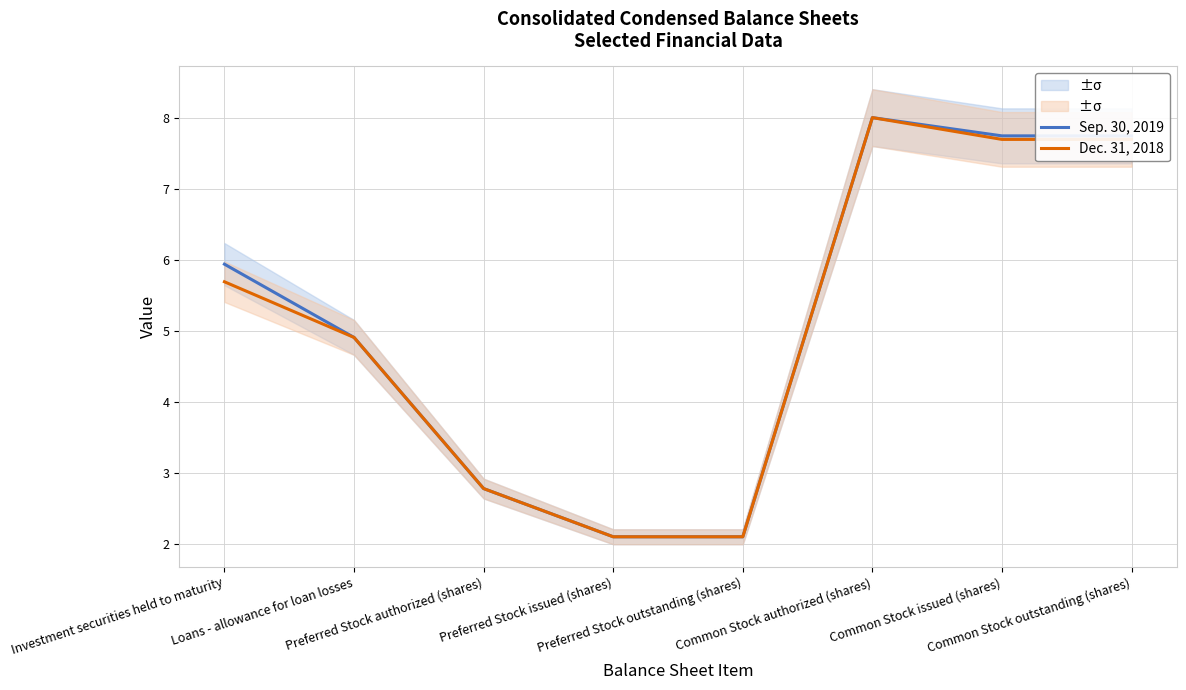

Reading left to right, list all the values displayed in this chart.

Sep. 30, 2019: Investment securities held to maturity=5.9	Loans - allowance for loan losses=4.9	Preferred Stock authorized (shares)=2.8	Preferred Stock issued (shares)=2.1	Preferred Stock outstanding (shares)=2.1	Common Stock authorized (shares)=8.0	Common Stock issued (shares)=7.7	Common Stock outstanding (shares)=7.7
Dec. 31, 2018: Investment securities held to maturity=5.7	Loans - allowance for loan losses=4.9	Preferred Stock authorized (shares)=2.8	Preferred Stock issued (shares)=2.1	Preferred Stock outstanding (shares)=2.1	Common Stock authorized (shares)=8.0	Common Stock issued (shares)=7.7	Common Stock outstanding (shares)=7.7